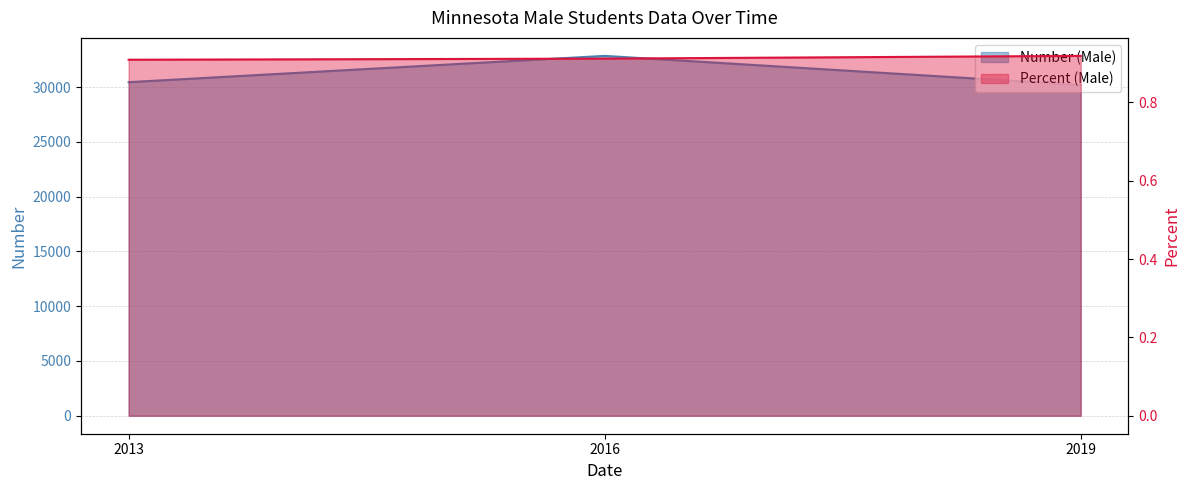

What is the average value of the Number (Male) series?

31162.7